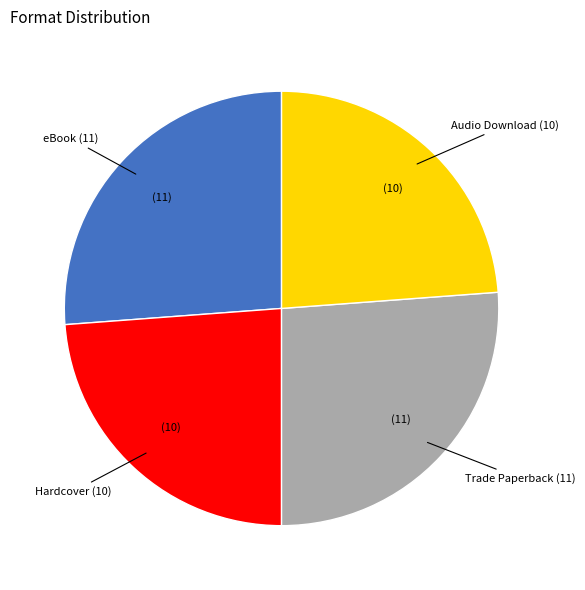

How many slices are in this pie chart?

4